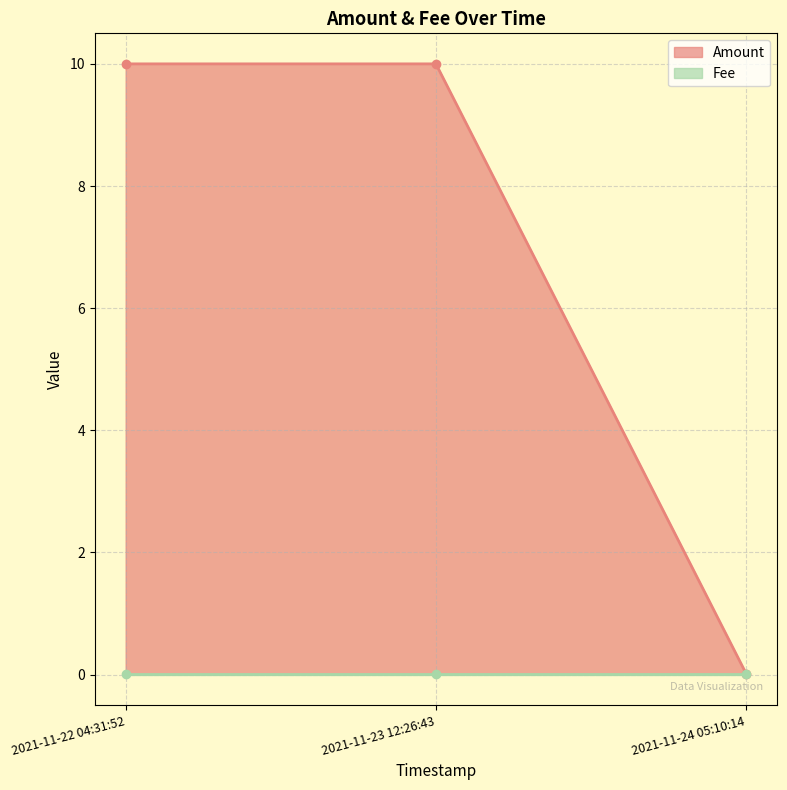

What is the change in value from 2021-11-23 12:26:43 to 2021-11-24 05:10:14?

-10.0